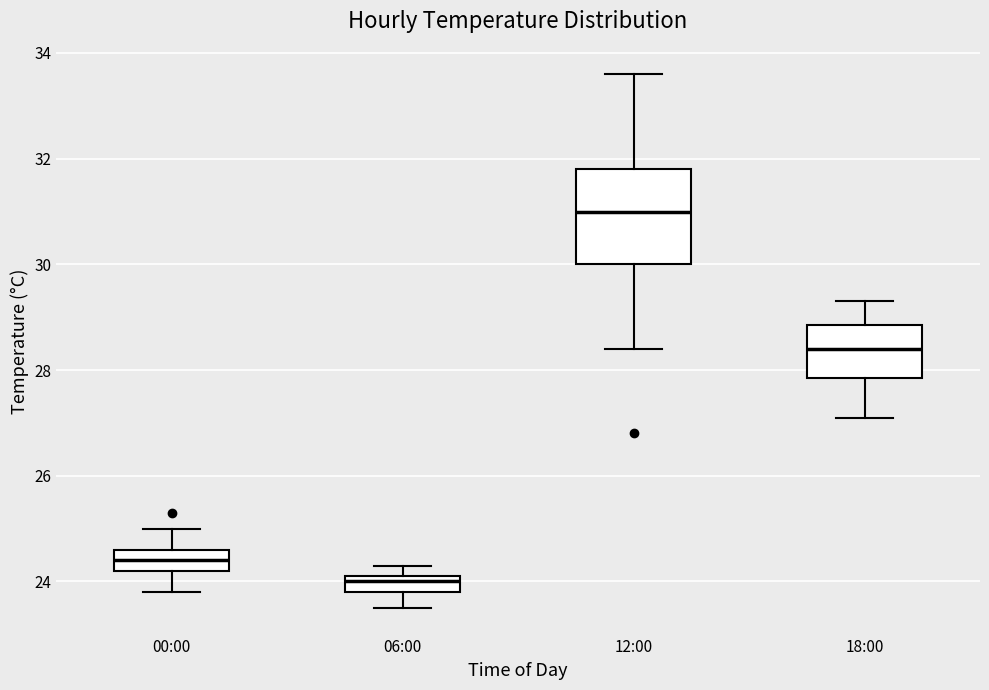

Where does the median line of the box for 00:00 sit on the y-axis? The values are not printed on the chart, so give them approximately, as read against the axis.

24.4